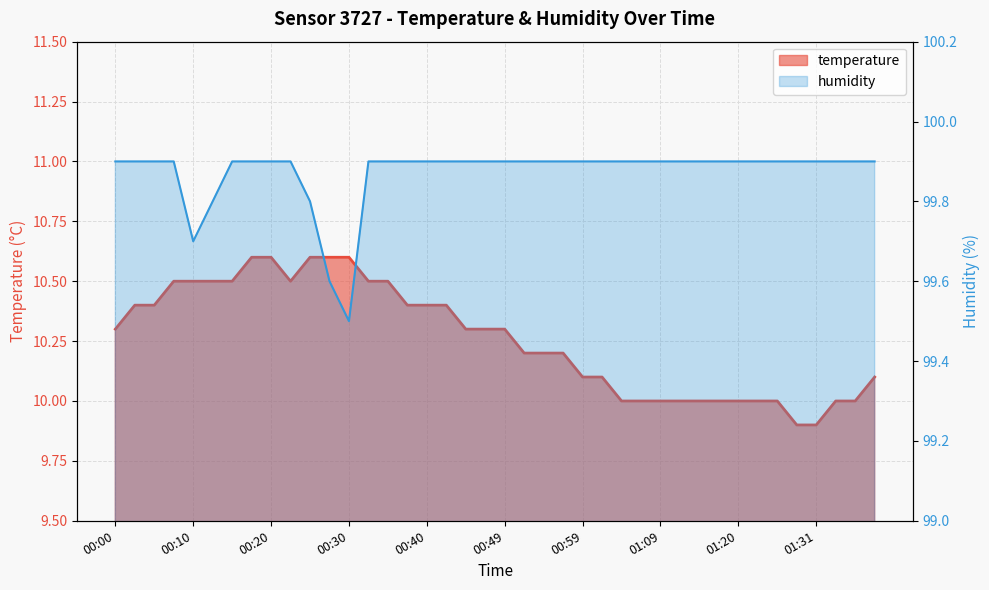

What is the greatest value displayed?

99.9